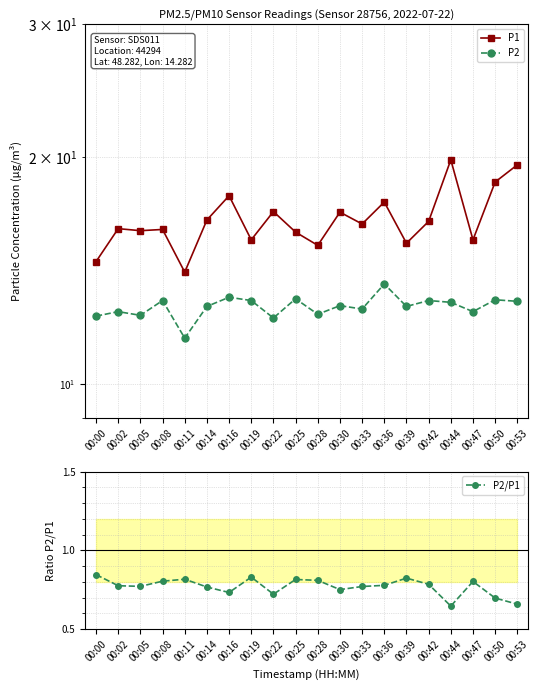

Reading left to right, extract all data points from this chart.

P1: 14.5	16.1	16.0	16.0	14.1	16.5	17.8	15.5	16.9	15.9	15.3	16.9	16.3	17.4	15.4	16.4	19.8	15.5	18.5	19.5
P2: 12.3	12.5	12.3	12.9	11.5	12.7	13.0	12.9	12.2	13.0	12.4	12.7	12.6	13.6	12.7	12.9	12.8	12.5	12.9	12.9
P2/P1: 0.8	0.8	0.8	0.8	0.8	0.8	0.7	0.8	0.7	0.8	0.8	0.8	0.8	0.8	0.8	0.8	0.6	0.8	0.7	0.7